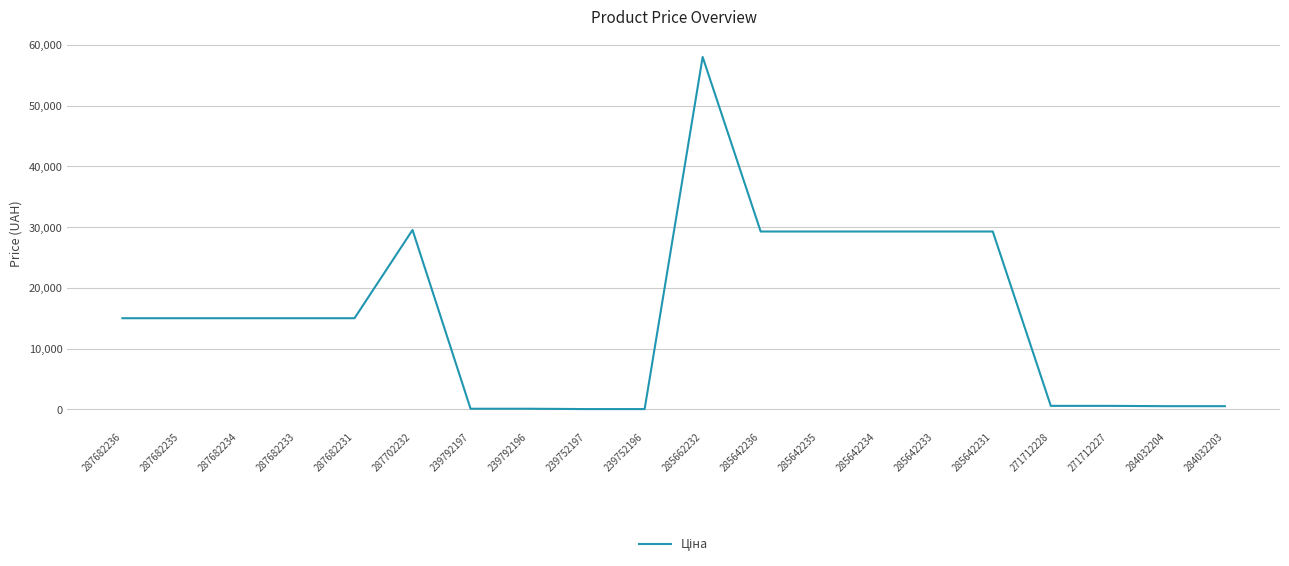

Which label corresponds to the largest value in the chart?

285662232